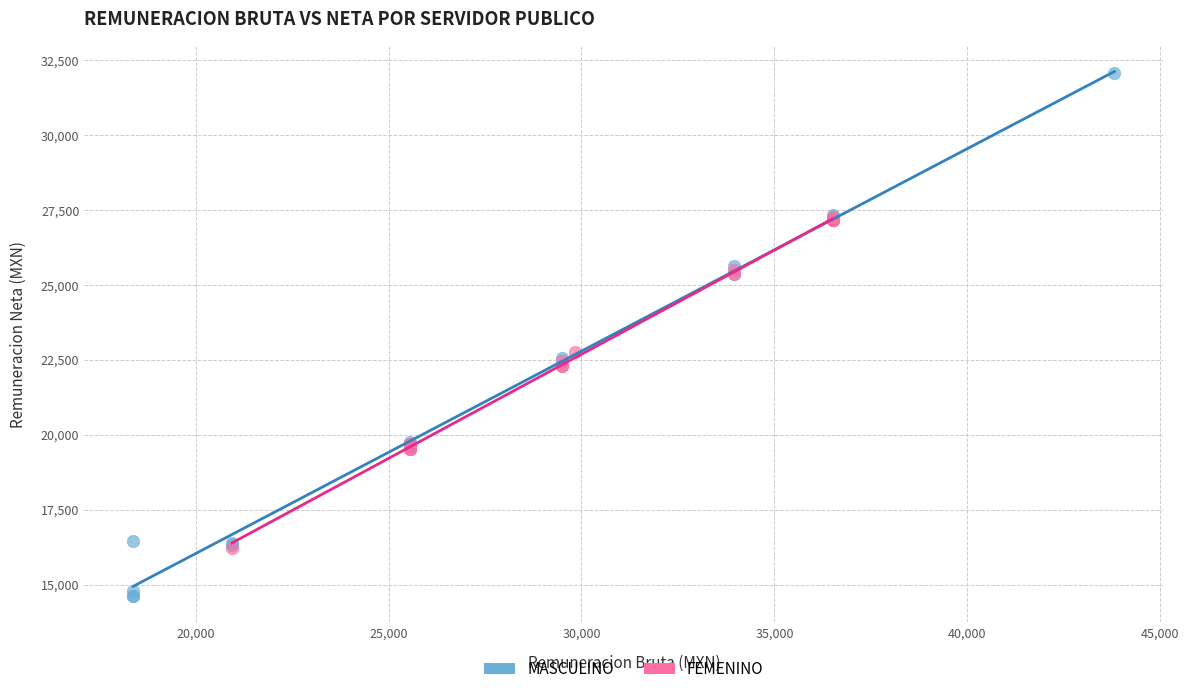

Which series reaches the minimum Y coordinate?

MASCULINO